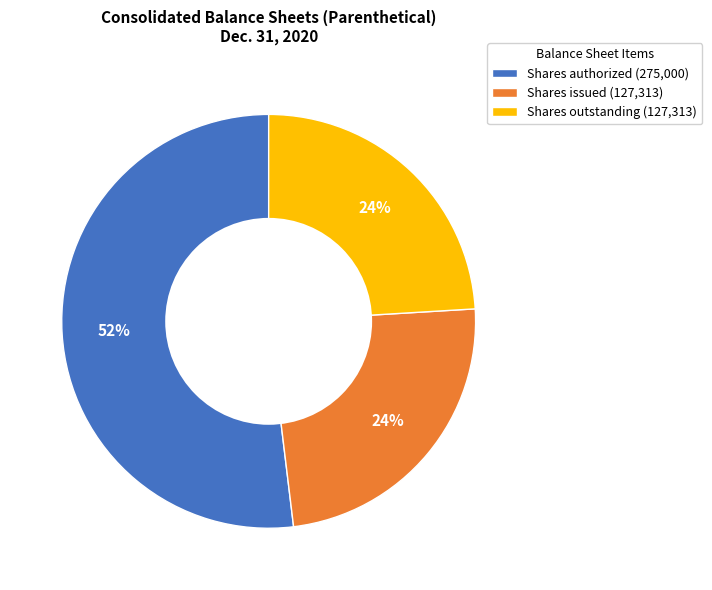

What percentage is the Shares outstanding (127,313) slice, to the nearest percent?

24%